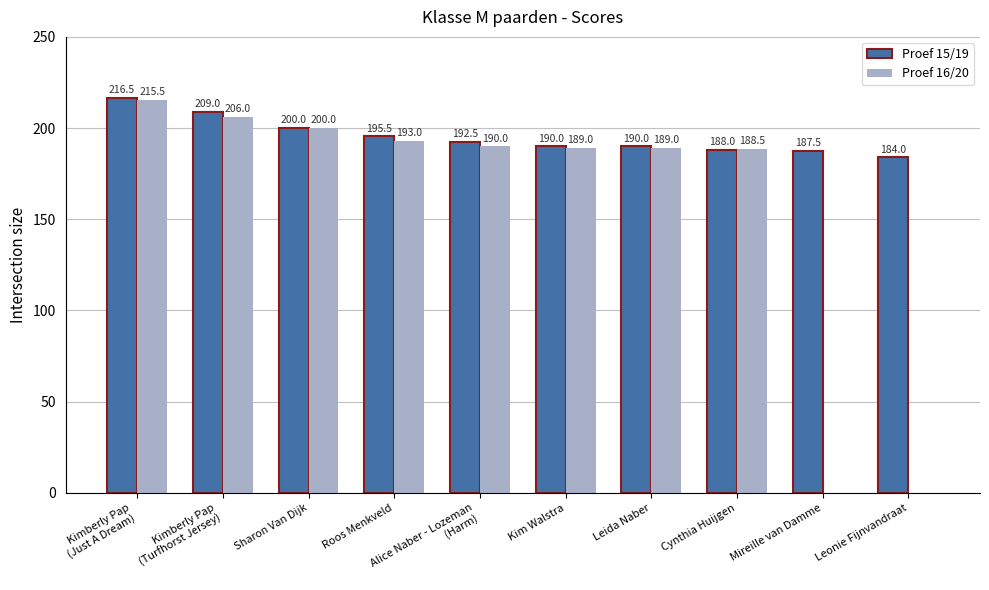

The value of Proef 15/19 at Kimberly Pap
(Turfhorst Jersey) is 327.6. True or false?

False